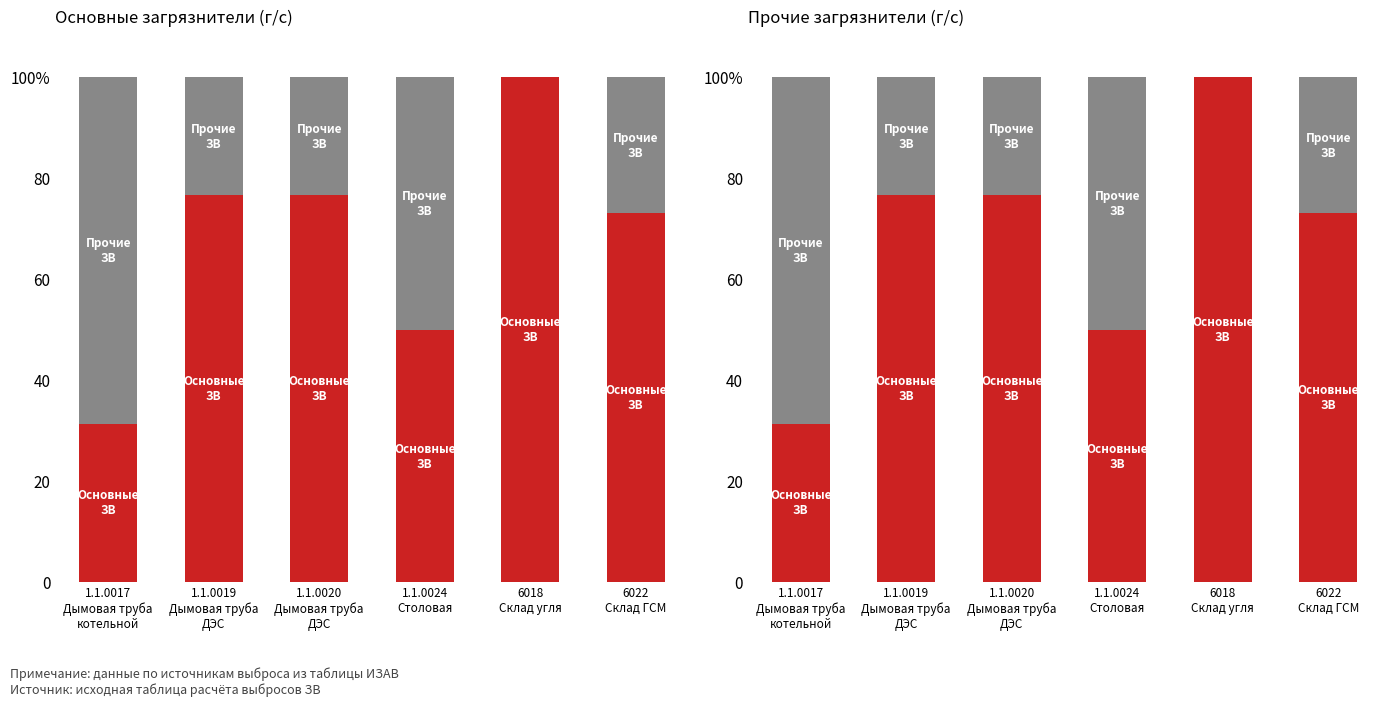

Rank the categories by Прочие ЗВ value from highest to lowest.

1.1.0017
Дымовая труба
котельной, 1.1.0024
Столовая, 6022
Склад ГСМ, 1.1.0019
Дымовая труба
ДЭС, 1.1.0020
Дымовая труба
ДЭС, 6018
Склад угля